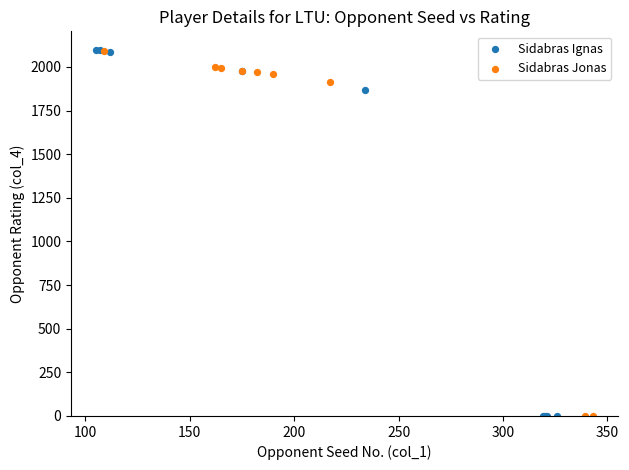

What are all the series names shown in the legend?

Sidabras Ignas, Sidabras Jonas